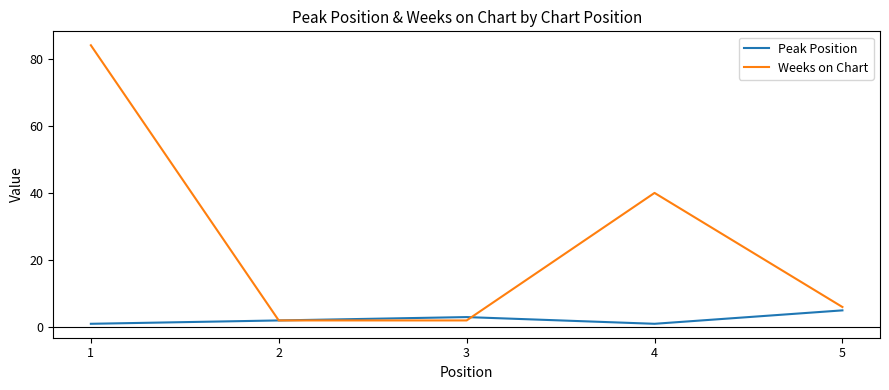

Does the chart have visible grid lines?

No